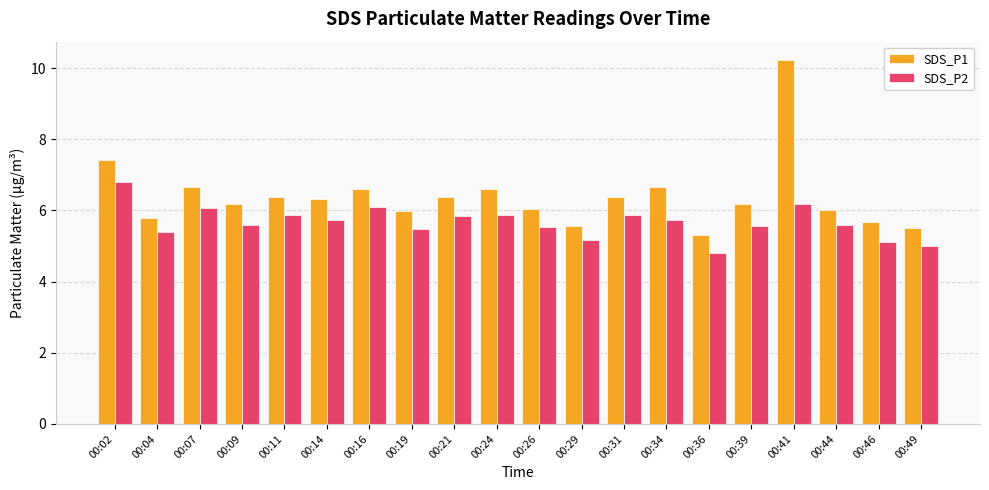

Which series has the widest spread of values?

SDS_P1